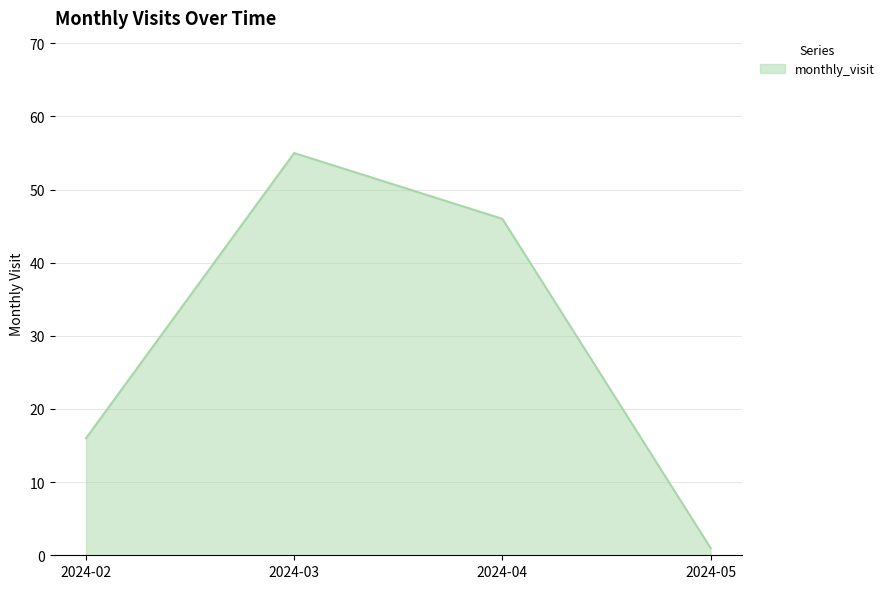

What is the difference between the second highest and minimum values?

45